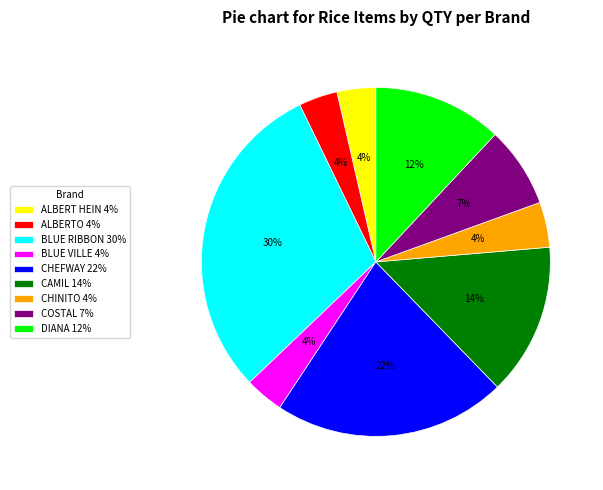

To the nearest percent, what percentage of the pie is BLUE RIBBON 30%?

30%